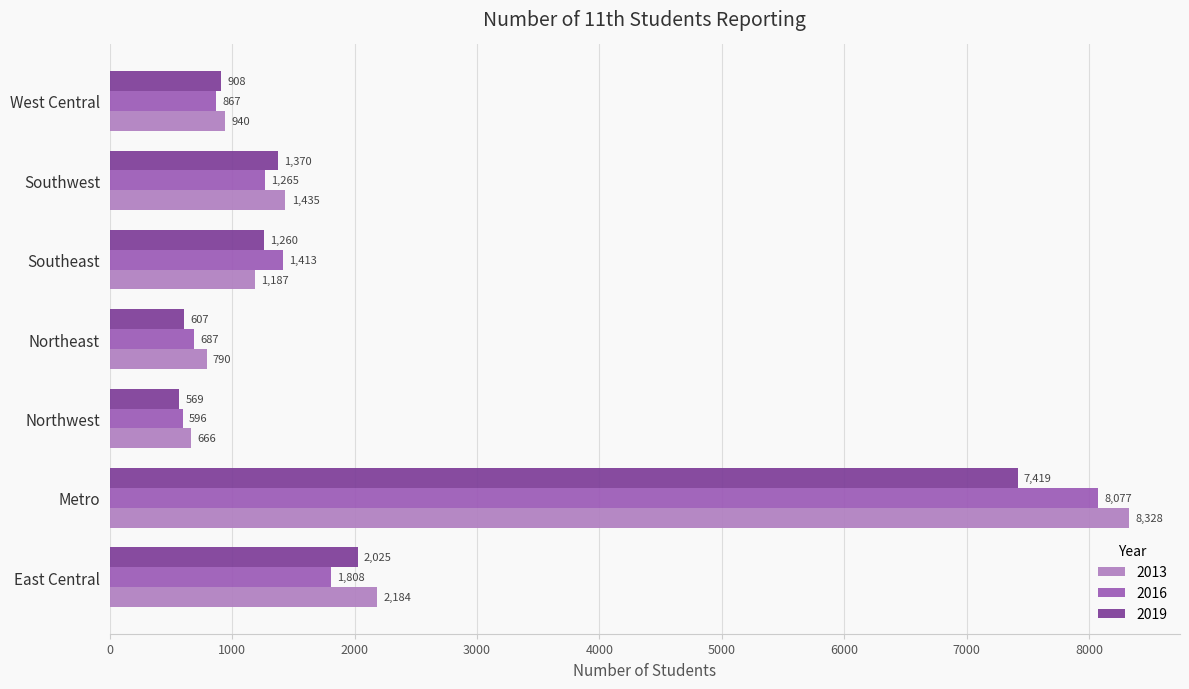

Where is 2013 nearest to the value 4497?

East Central